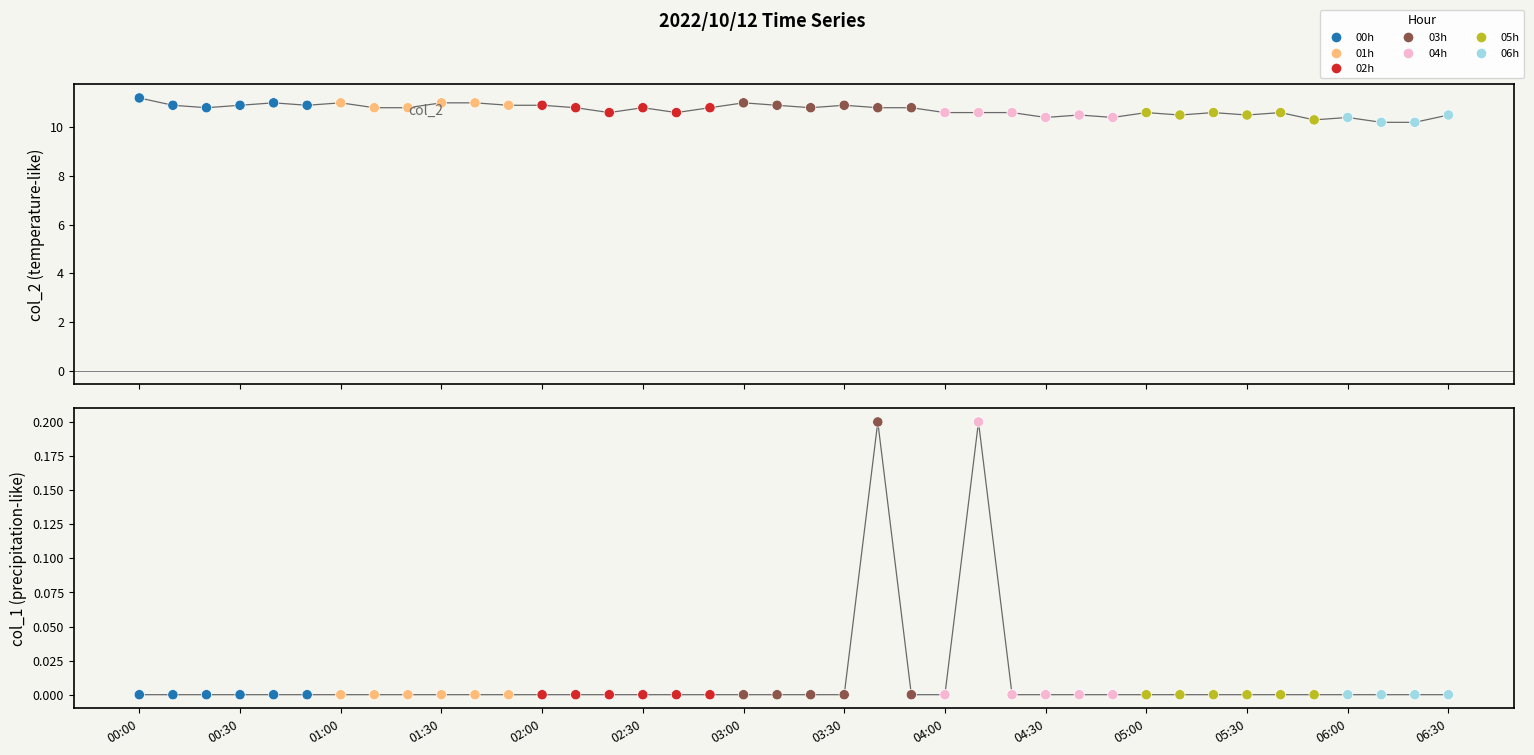

Which series has the largest total across all categories?

col_2